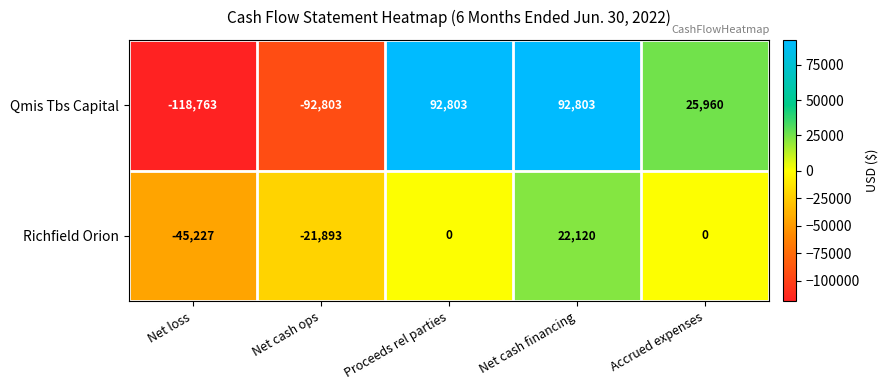

What is the minimum value for Richfield Orion?

-45227